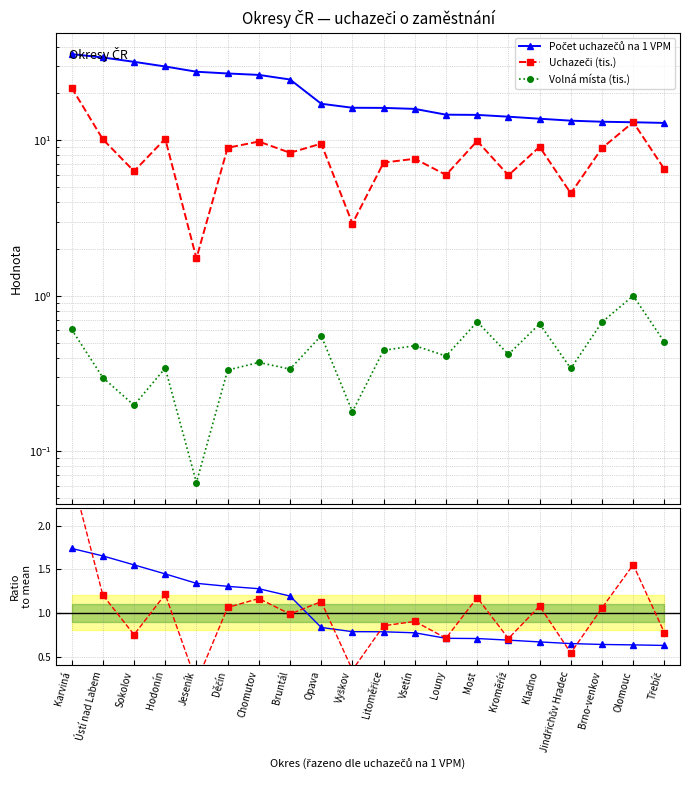

Where is the first local minimum for Volná místa (tis.)?

Sokolov